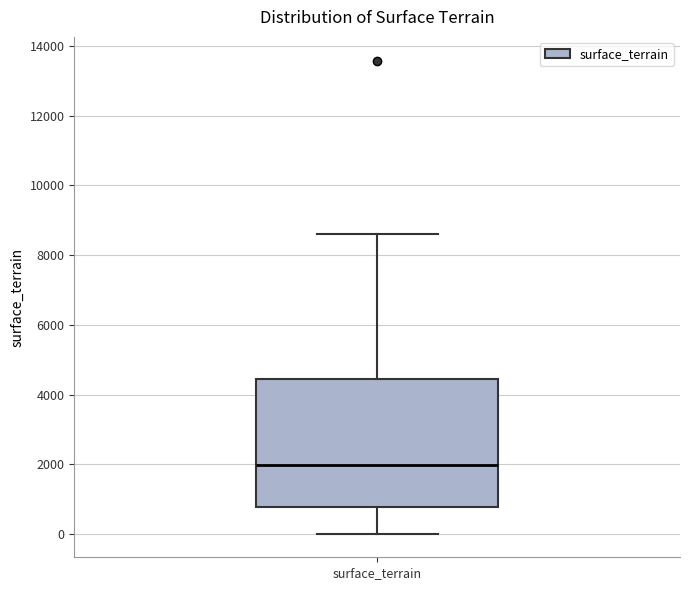

Transcribe this box plot: give where the median line is, the range the box spans, and where the two whiskers end, as read against the y-axis. The values are not printed on the chart, so give them approximately, as read against the axis.

median 2000, box 800 to 4400, whiskers 0 to 8600